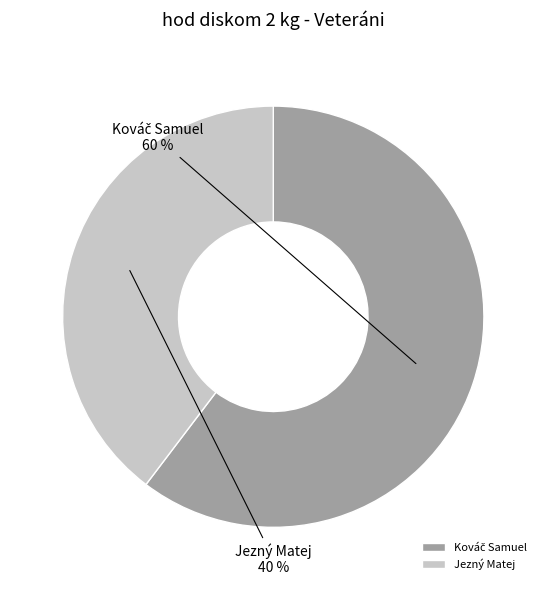

Is it true that Jezný Matej is 46% of the pie?

False